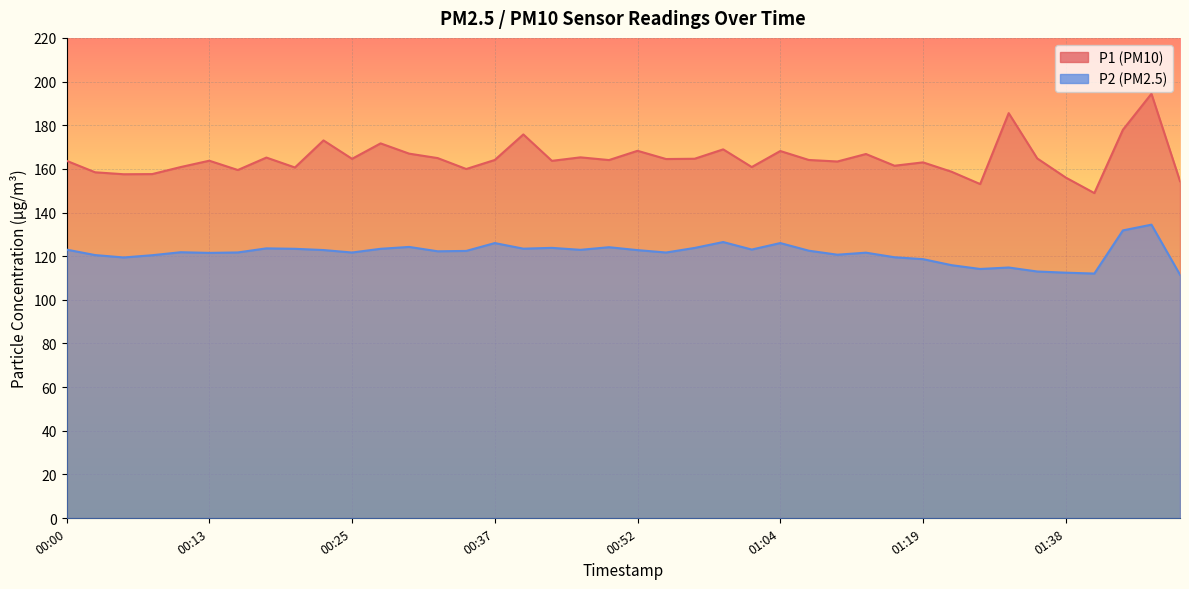

Which series has the largest range (max minus min)?

P1